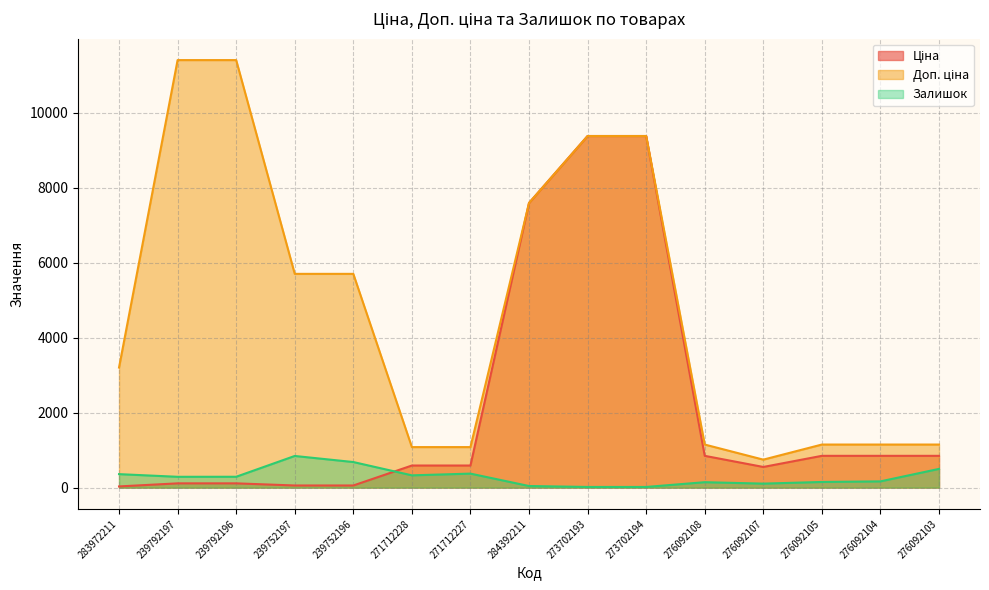

What are all the series names shown in the legend?

Ціна, Доп. ціна, Залишок